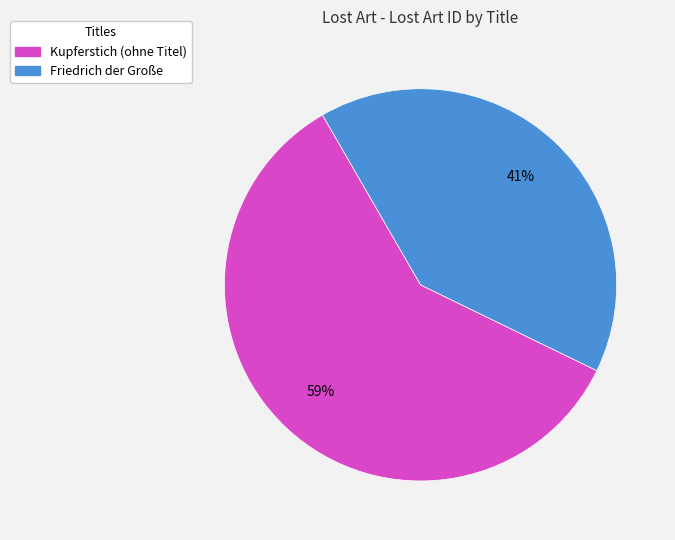

To the nearest percent, what portion does Kupferstich (ohne Titel) represent?

59%